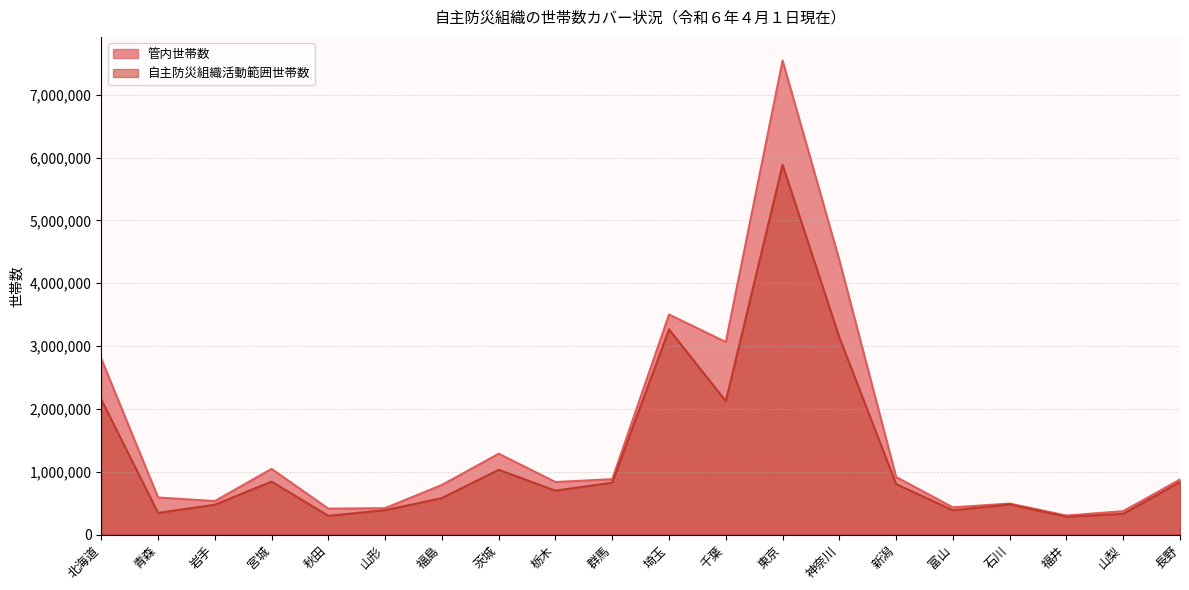

Is the value of 管内世帯数 at 福井 greater than the value of 自主防災組織活動範囲世帯数 at 富山?

No